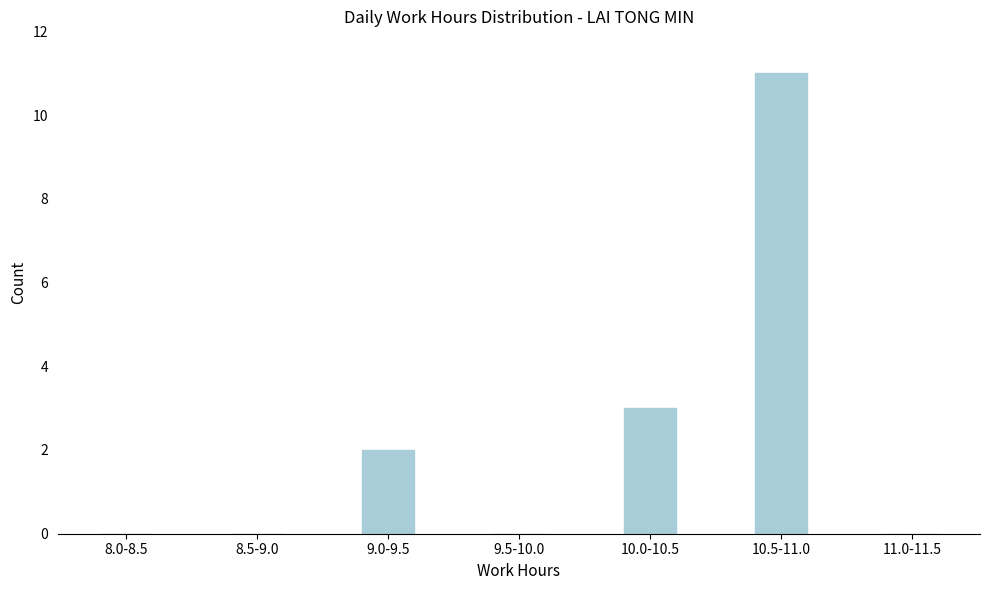

Reading left to right, list all the values displayed in this chart.

8.0-8.5=0	8.5-9.0=0	9.0-9.5=2	9.5-10.0=0	10.0-10.5=3	10.5-11.0=11	11.0-11.5=0